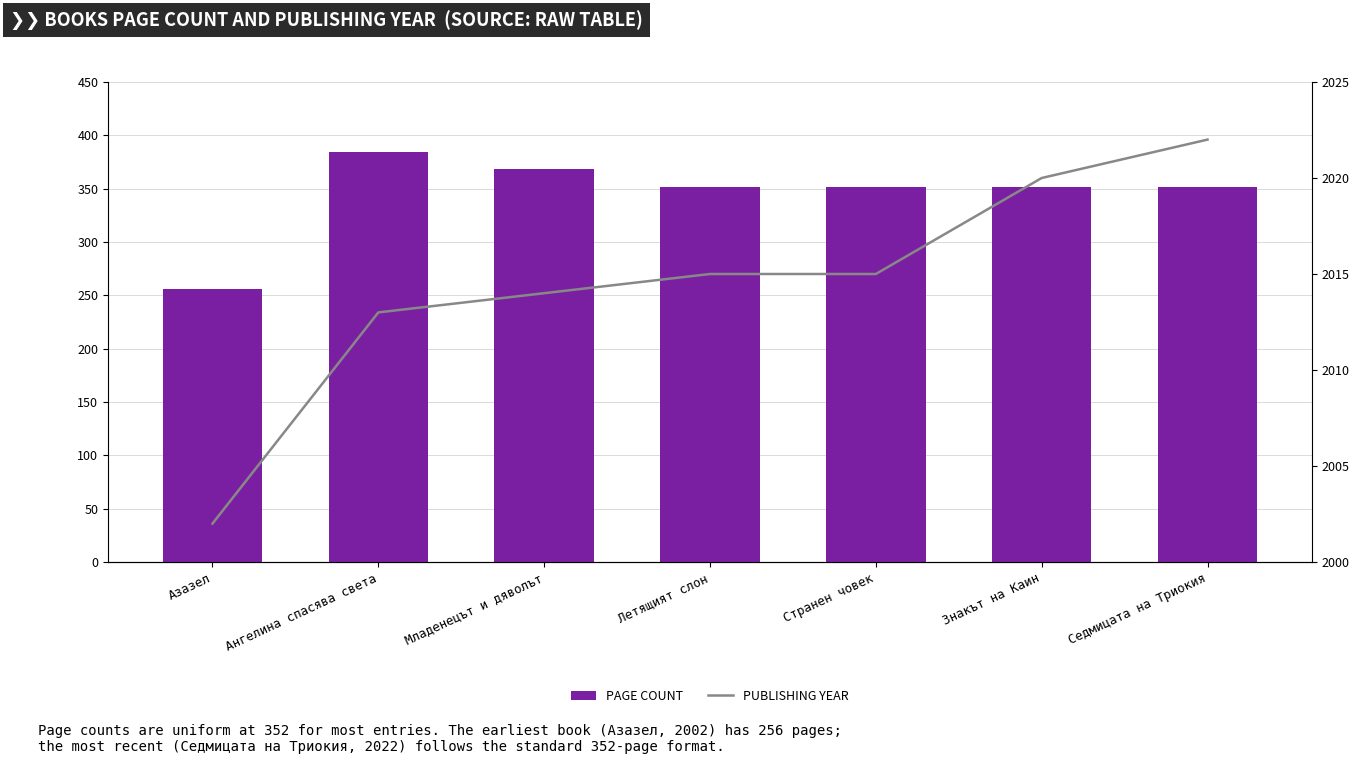

Rank the series by their average value, from lowest to highest.

PAGE COUNT, PUBLISHING YEAR